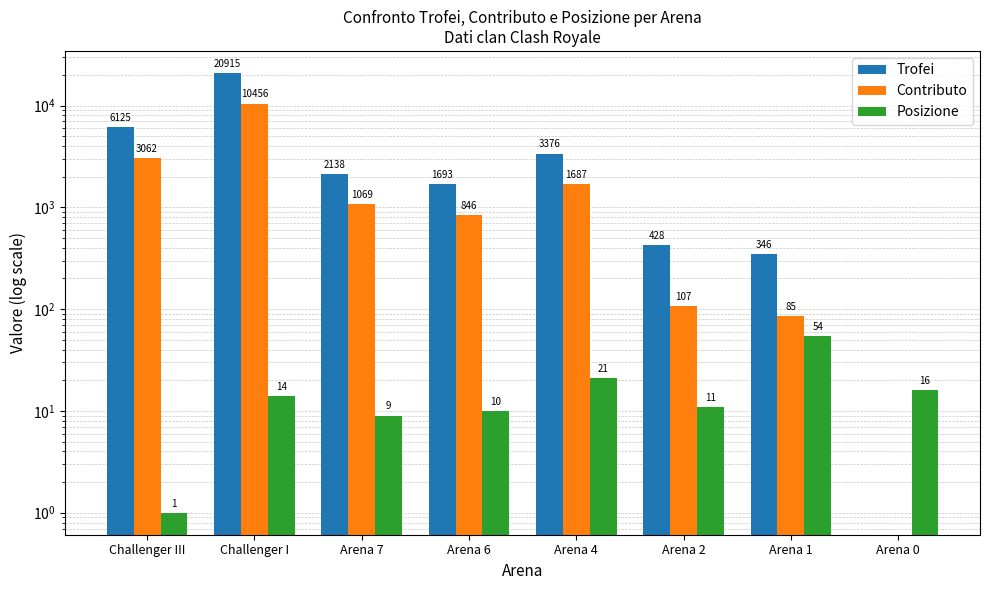

What is the label of the 7th bar from the left?

Arena 1